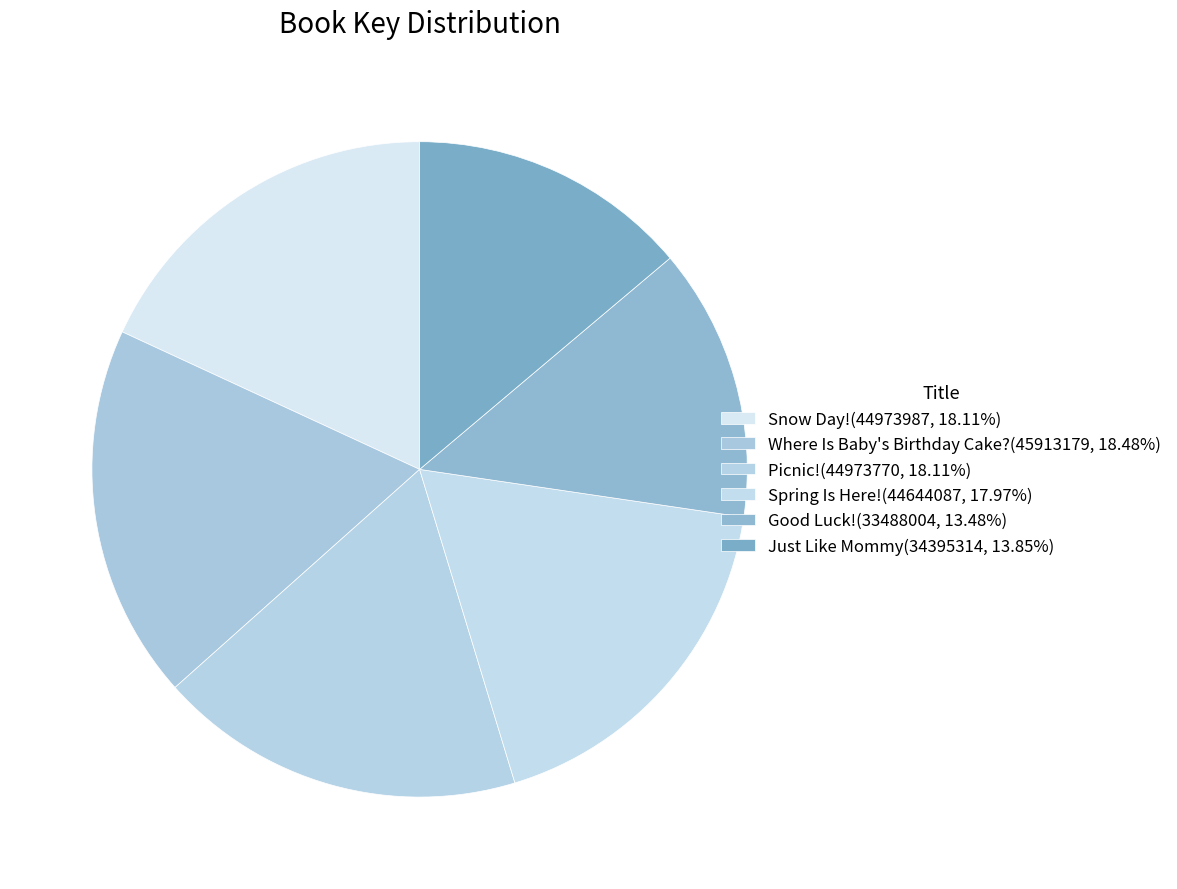

How many segments does this pie chart have?

6